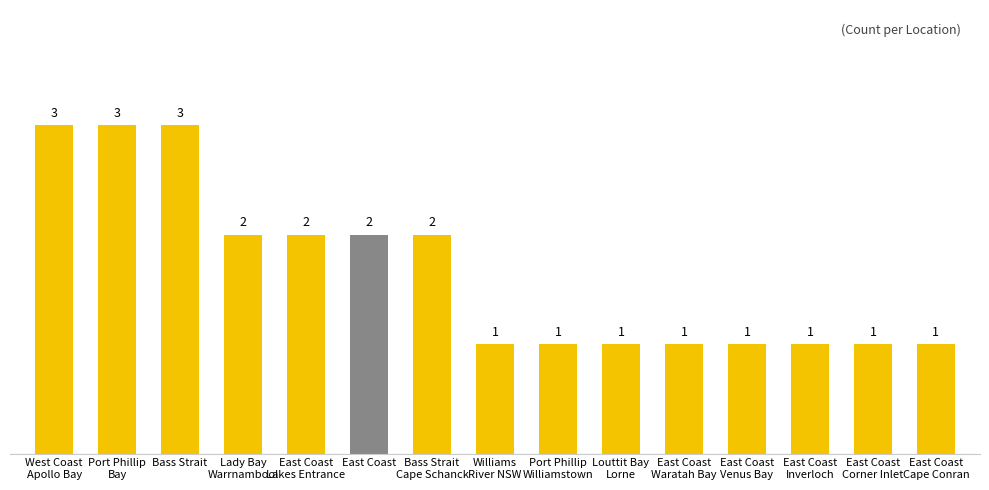

What is the label of the 7th bar from the left?

Bass Strait
Cape Schanck